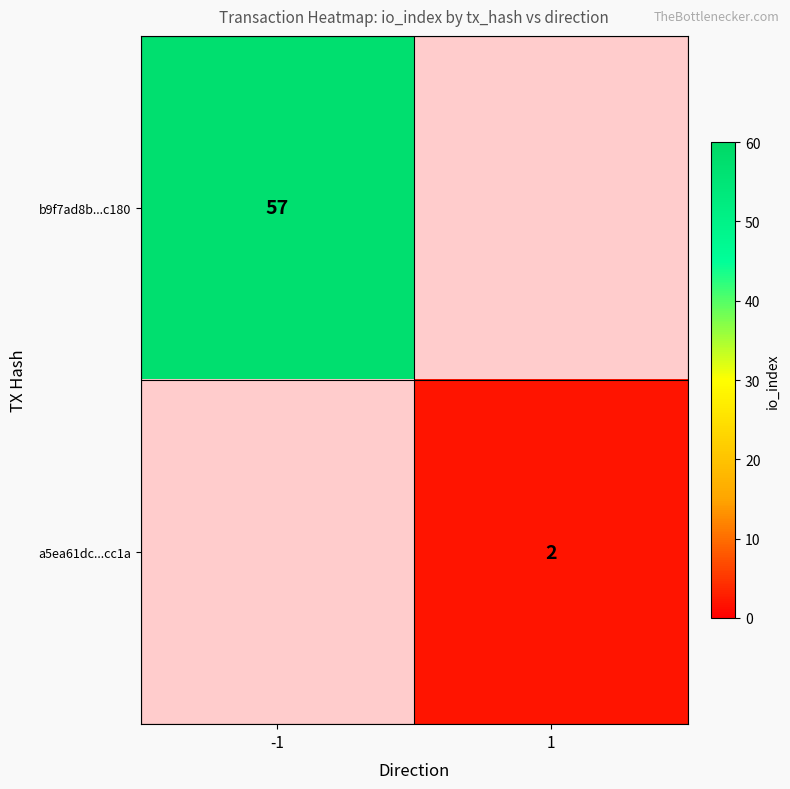

The value of b9f7ad8b...c180 at -1 is 21. True or false?

False